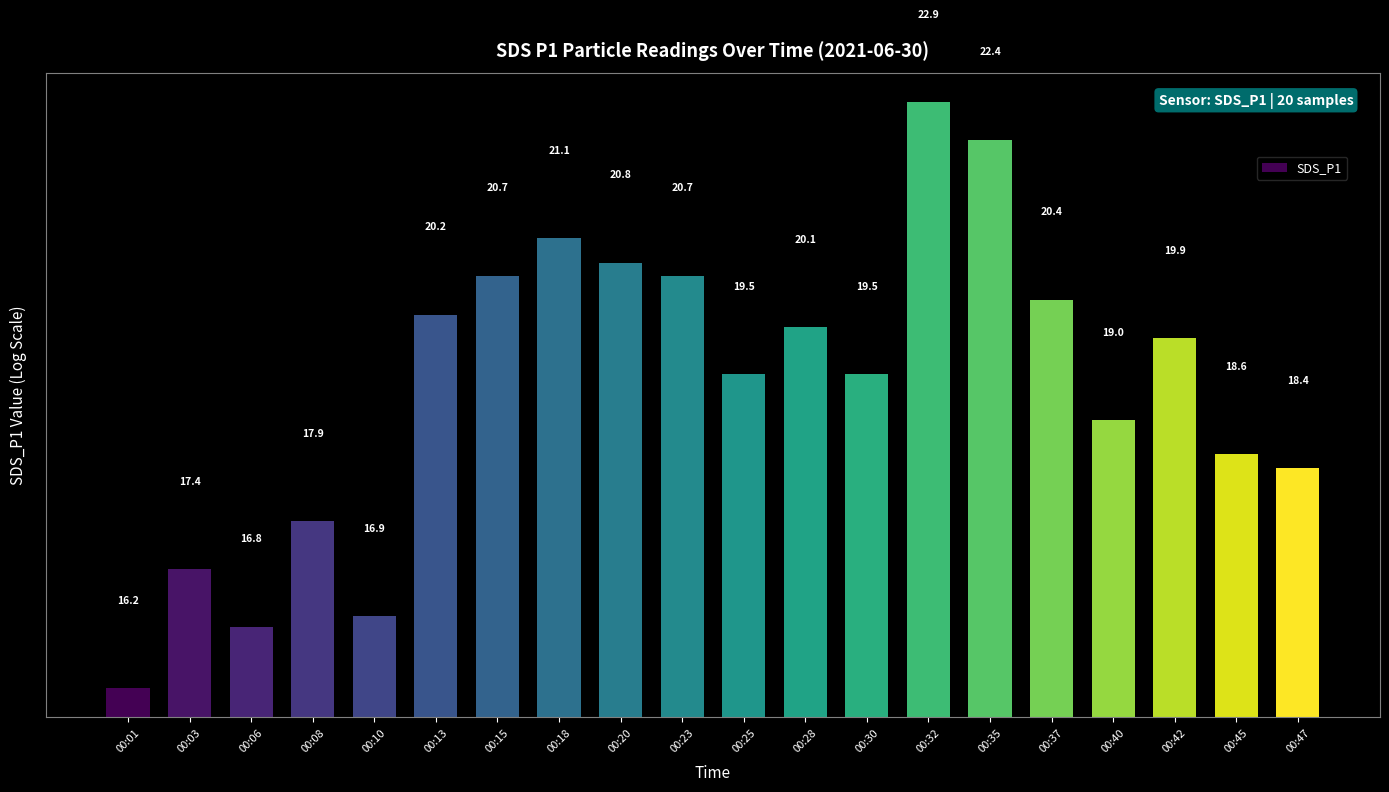

Rank the categories by value from lowest to highest.

00:01, 00:06, 00:10, 00:03, 00:08, 00:47, 00:45, 00:40, 00:25, 00:30, 00:42, 00:28, 00:13, 00:37, 00:15, 00:23, 00:20, 00:18, 00:35, 00:32